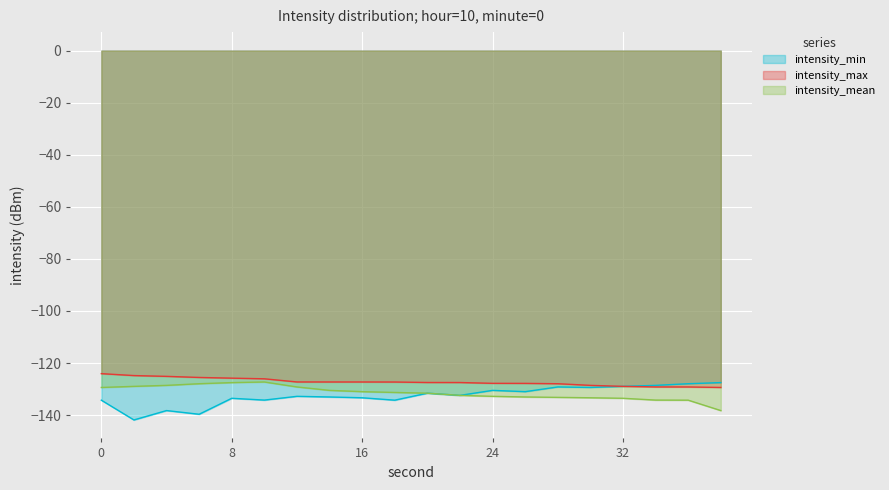

True or false: intensity_max and intensity_mean intersect in this chart.

False